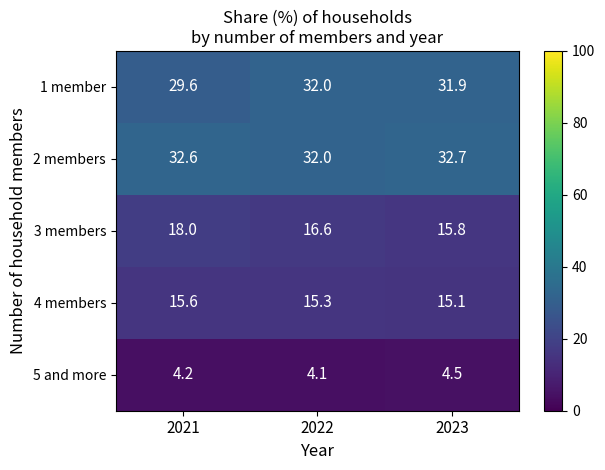

Rank the series by their maximum value, from lowest to highest.

5 and more, 4 members, 3 members, 1 member, 2 members